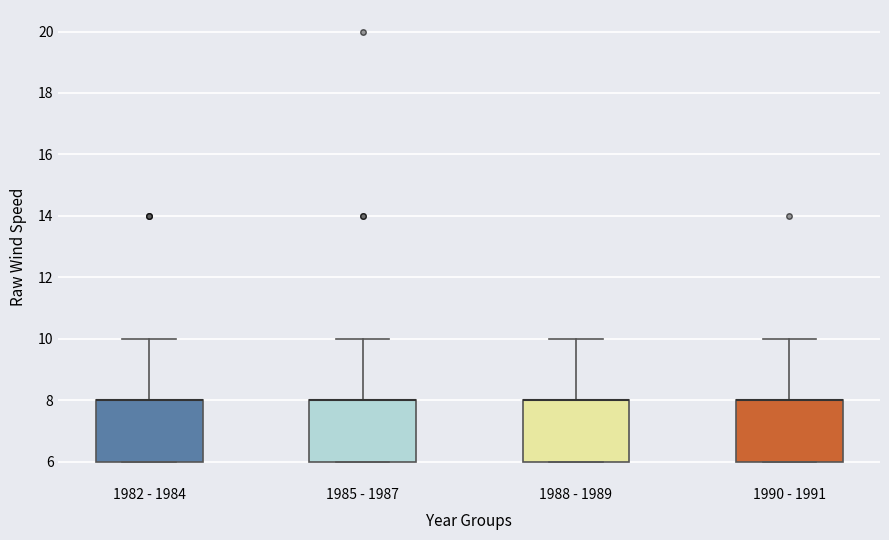

Reading left to right, transcribe this box plot: for each box, give where its median line is, the range the box spans, and where its two whiskers end, as read against the y-axis. The values are not printed on the chart, so give them approximately, as read against the axis.

1982 - 1984: median 8 (drawn on the box's upper edge), box 6 to 8, whiskers 6 to 10
1985 - 1987: median 8 (drawn on the box's upper edge), box 6 to 8, whiskers 6 to 10
1988 - 1989: median 8 (drawn on the box's upper edge), box 6 to 8, whiskers 6 to 10
1990 - 1991: median 8 (drawn on the box's upper edge), box 6 to 8, whiskers 6 to 10